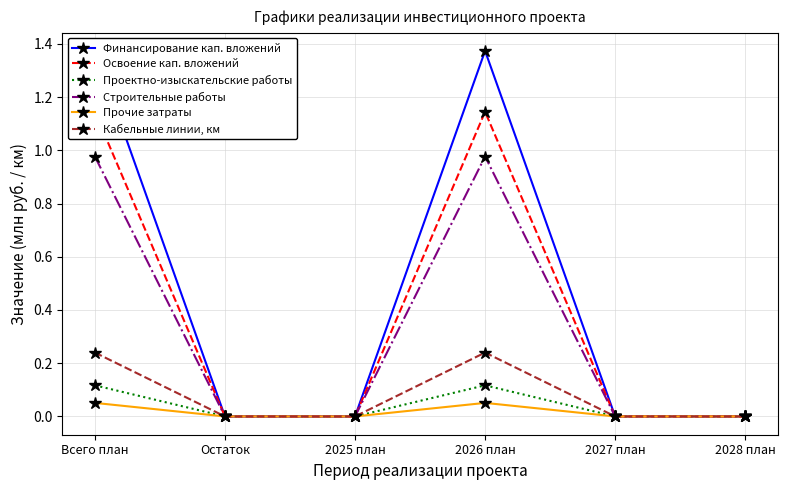

True or false: Финансирование кап. вложений has more than 1 interior local peaks.

False